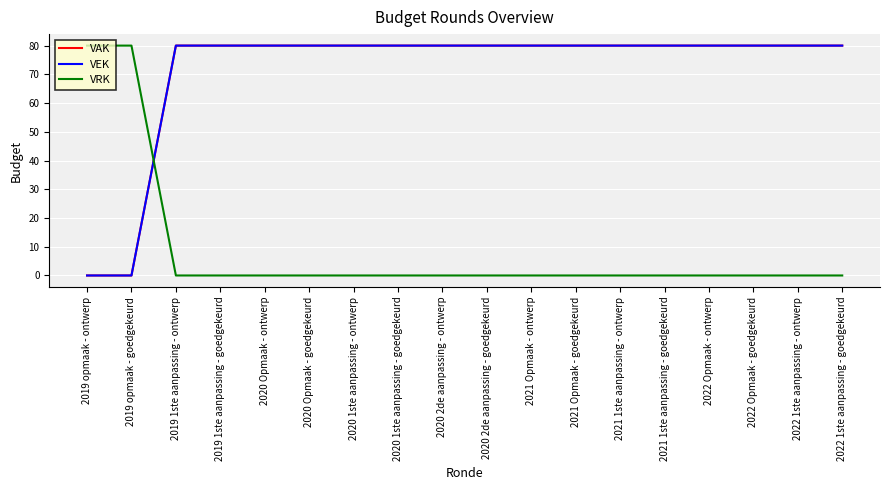

Is this an area chart (filled region under the line)?

No